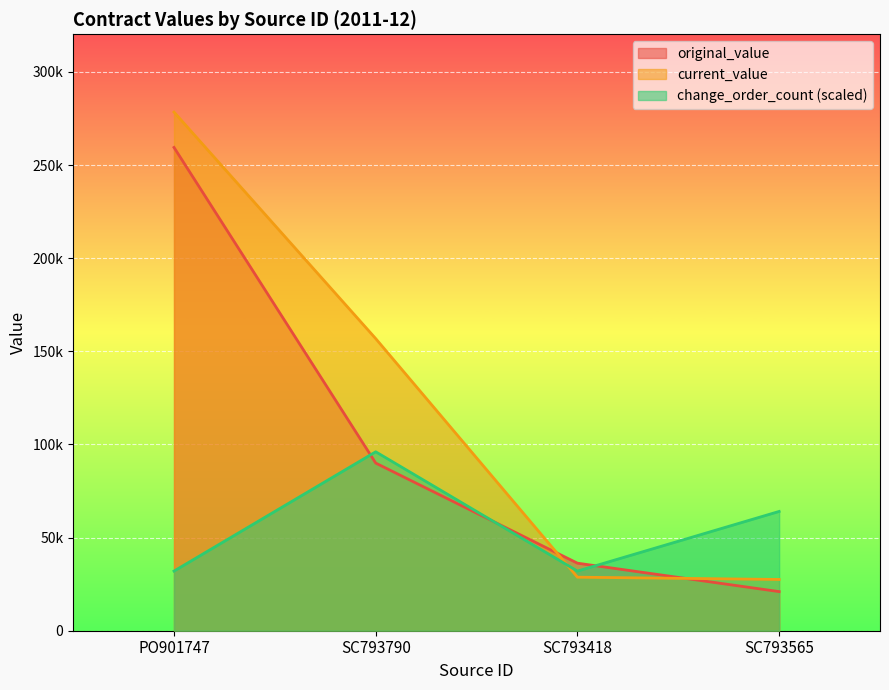

What is the total value across all series at SC793790?

342873.2